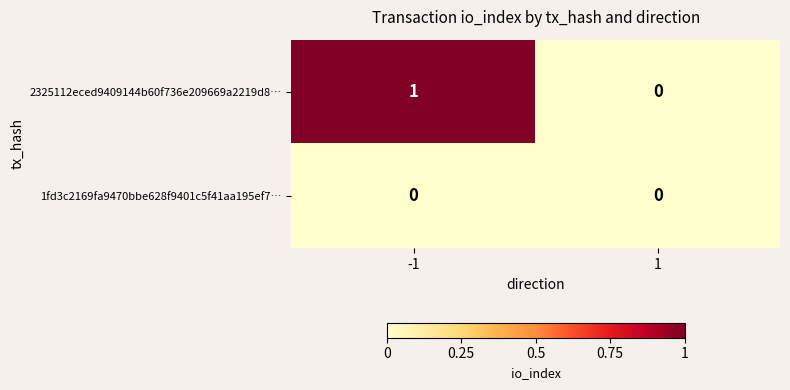

Which series has the largest range (max minus min)?

2325112eced9409144b60f736e209669a2219d8…